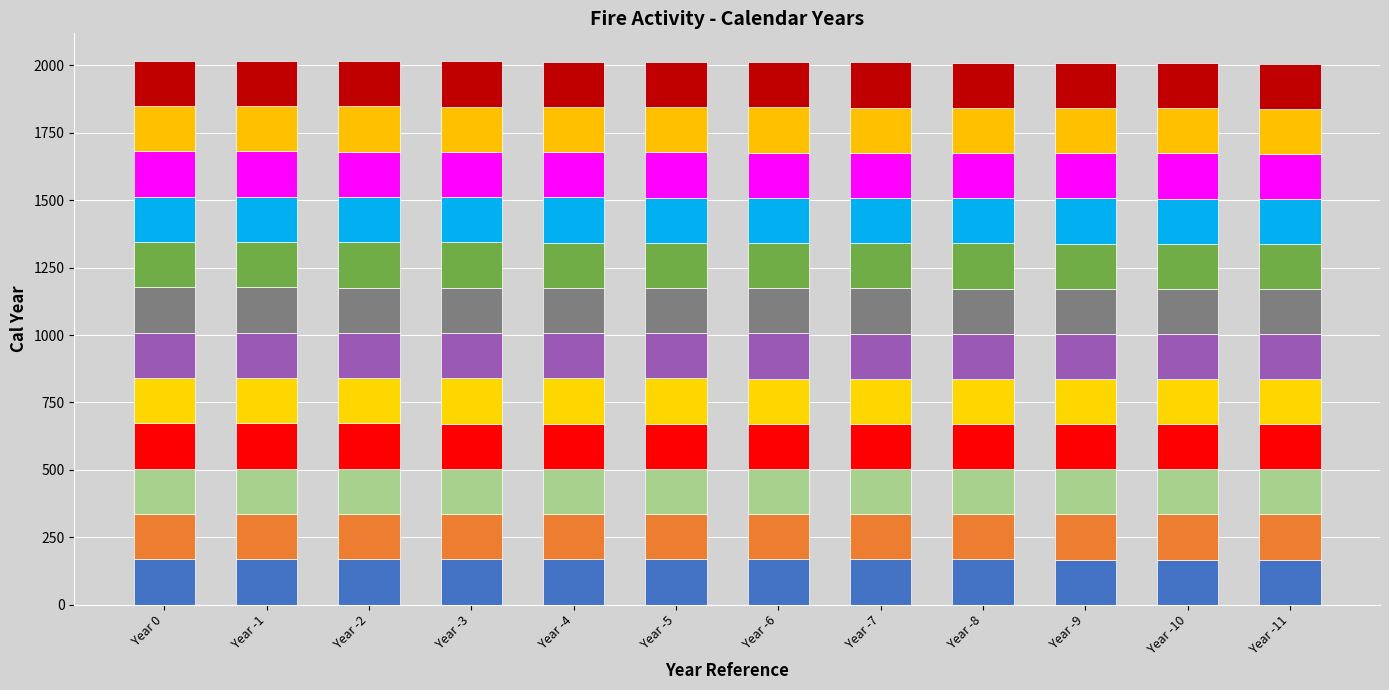

How many bars are there in total?

12